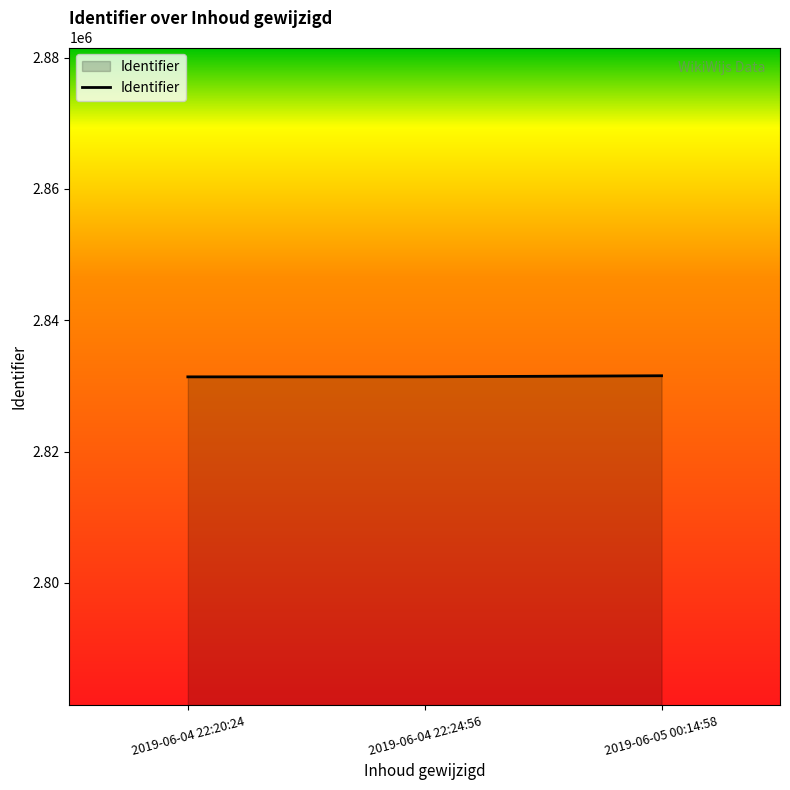

Approximately how many times larger is the value at 2019-06-05 00:14:58 compared to 2019-06-04 22:24:56?

1.0